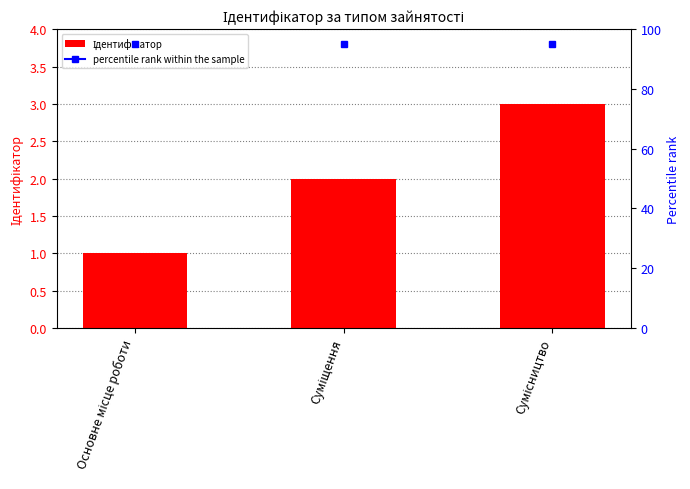

Rank the categories by value from lowest to highest.

Основне місце роботи, Суміщення, Сумісництво